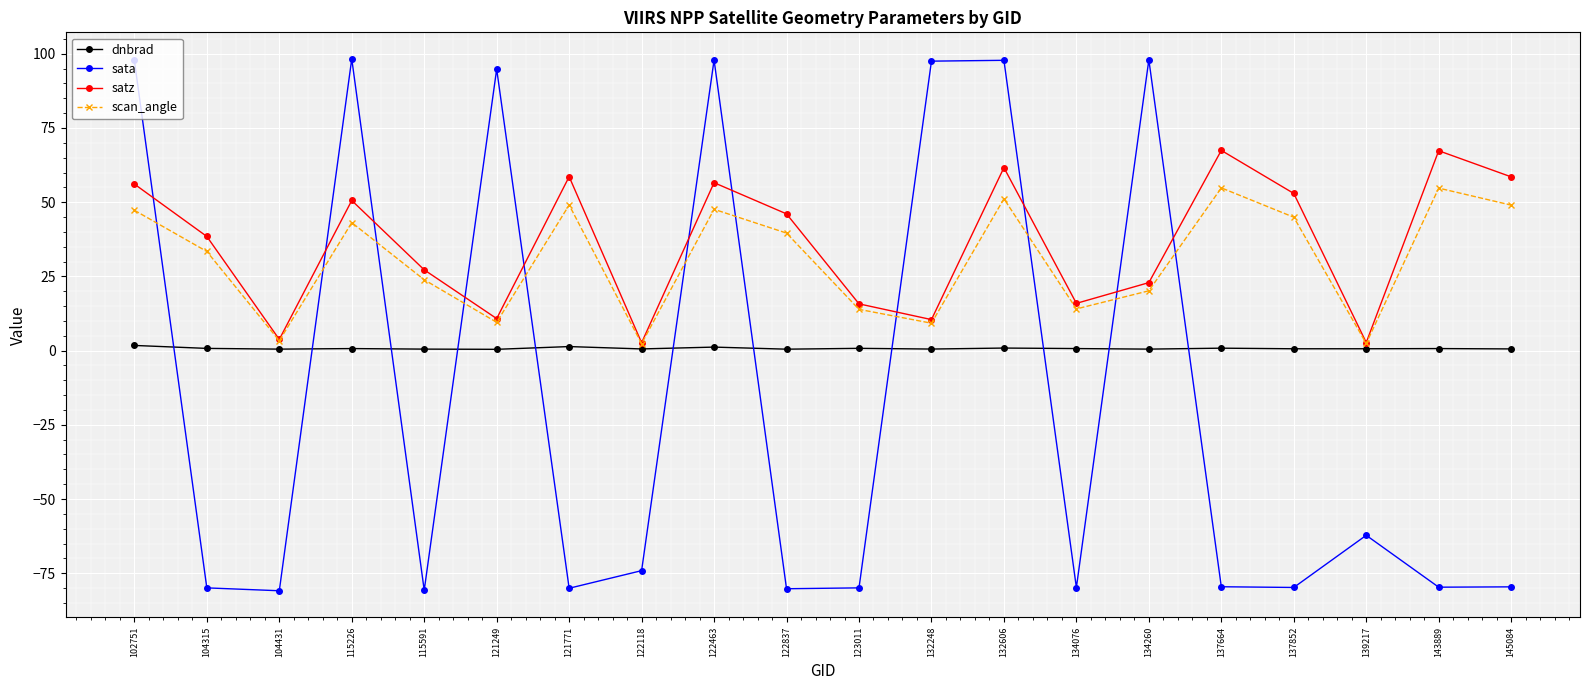

Which series has the widest spread of values?

sata